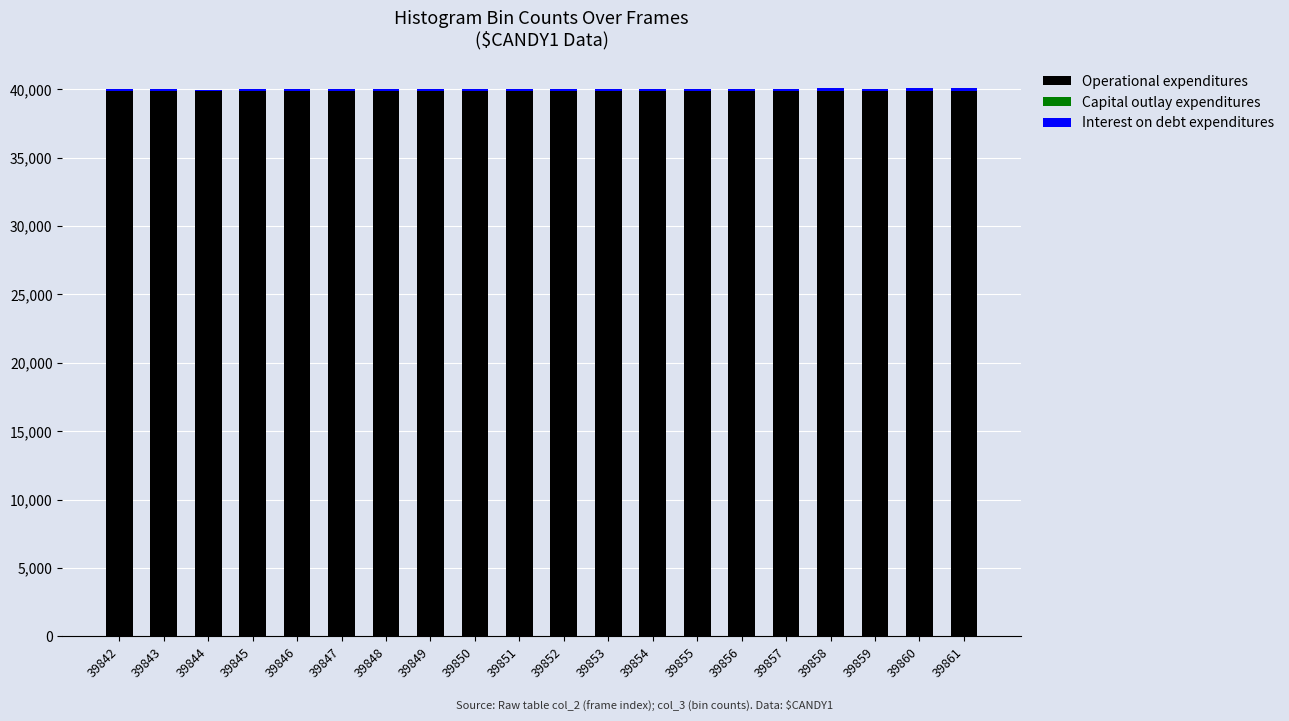

Is it true that Operational expenditures equals 62346 at 39852?

False